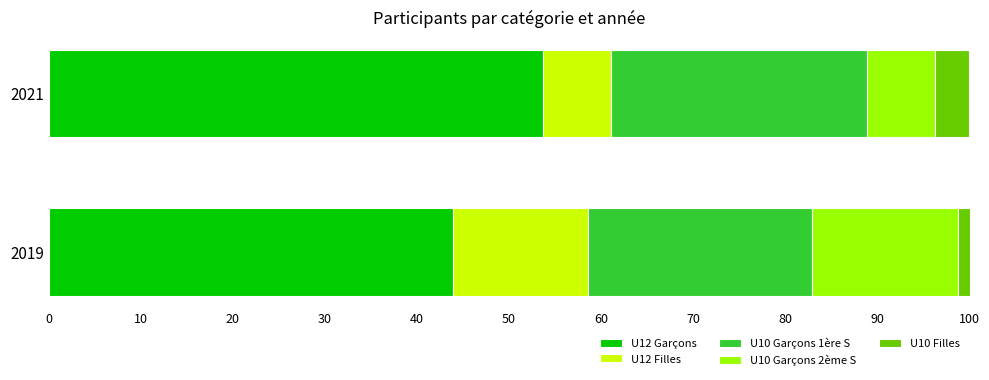

What is the average value of the U12 Garçons series?

48.8